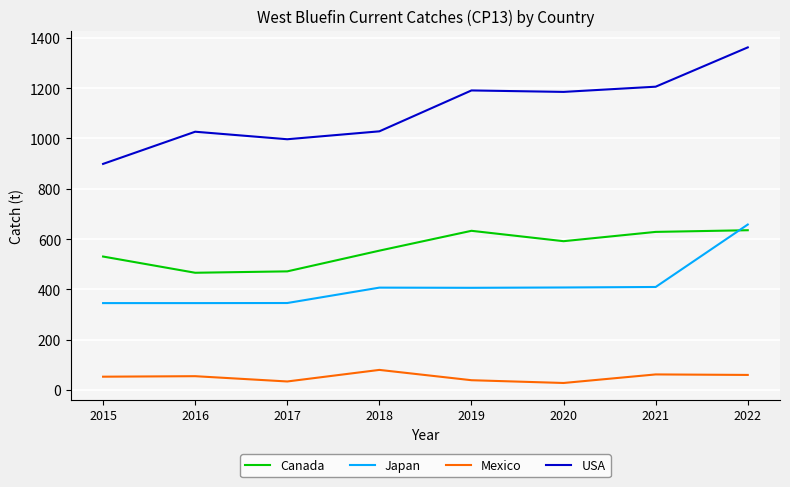

The value of Canada at 2021 is 628.5. True or false?

True